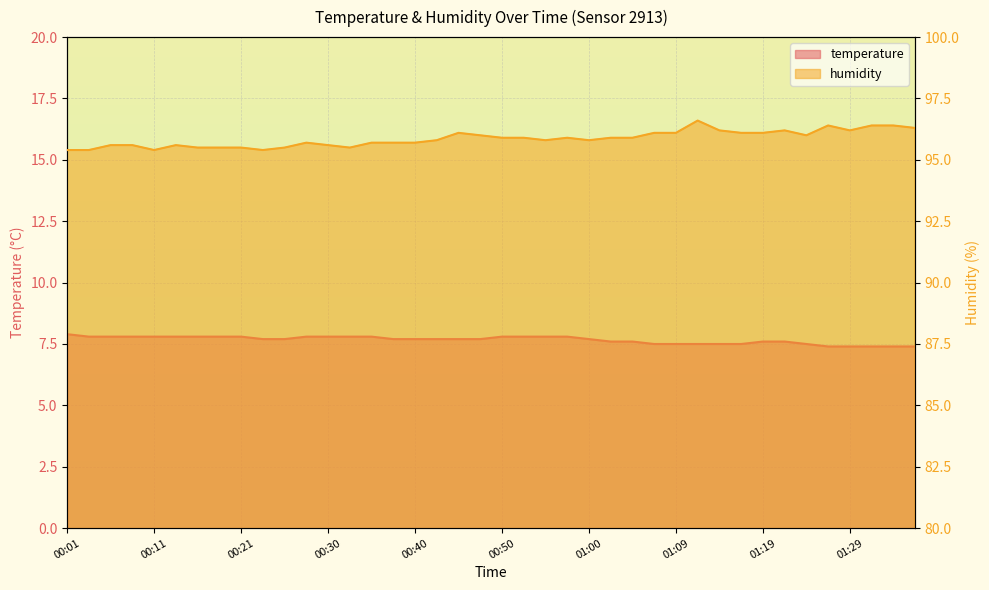

What is the difference between the highest and lowest values at 00:06?

87.8